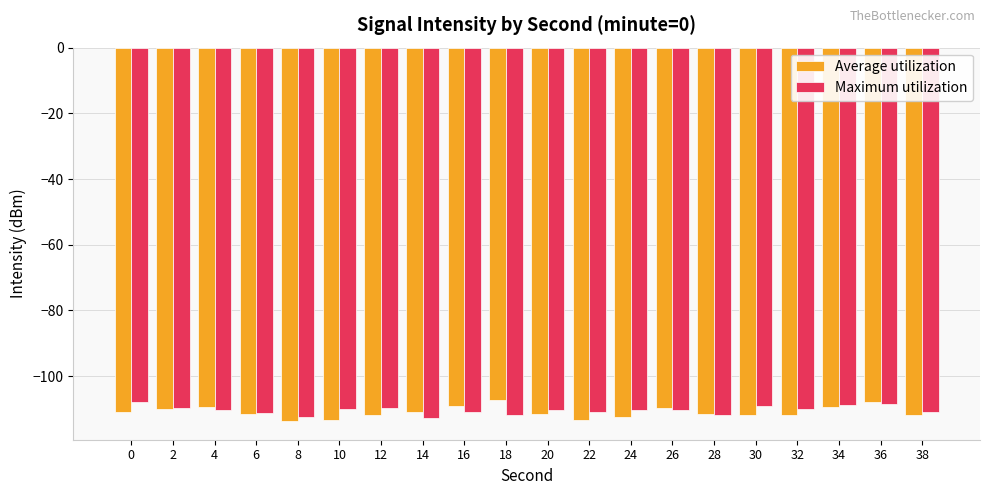

True or false: Maximum utilization has a value of -111.0 at 22.

True